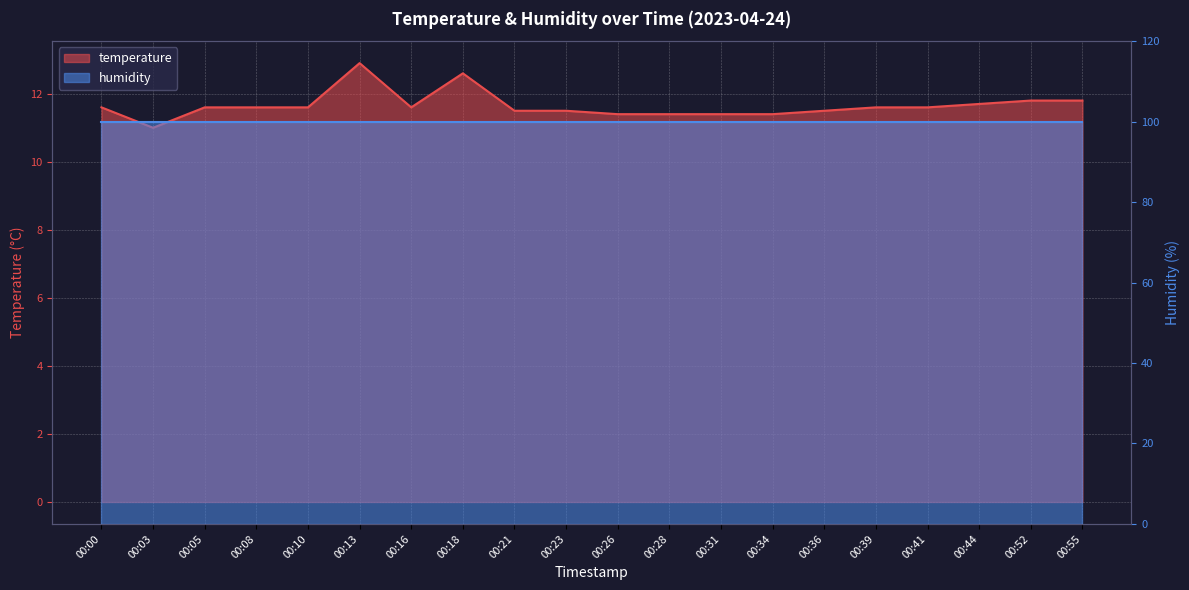

Rank the categories by value from highest to lowest.

00:13, 00:18, 00:52, 00:55, 00:44, 00:00, 00:05, 00:08, 00:10, 00:16, 00:39, 00:41, 00:21, 00:23, 00:36, 00:26, 00:28, 00:31, 00:34, 00:03